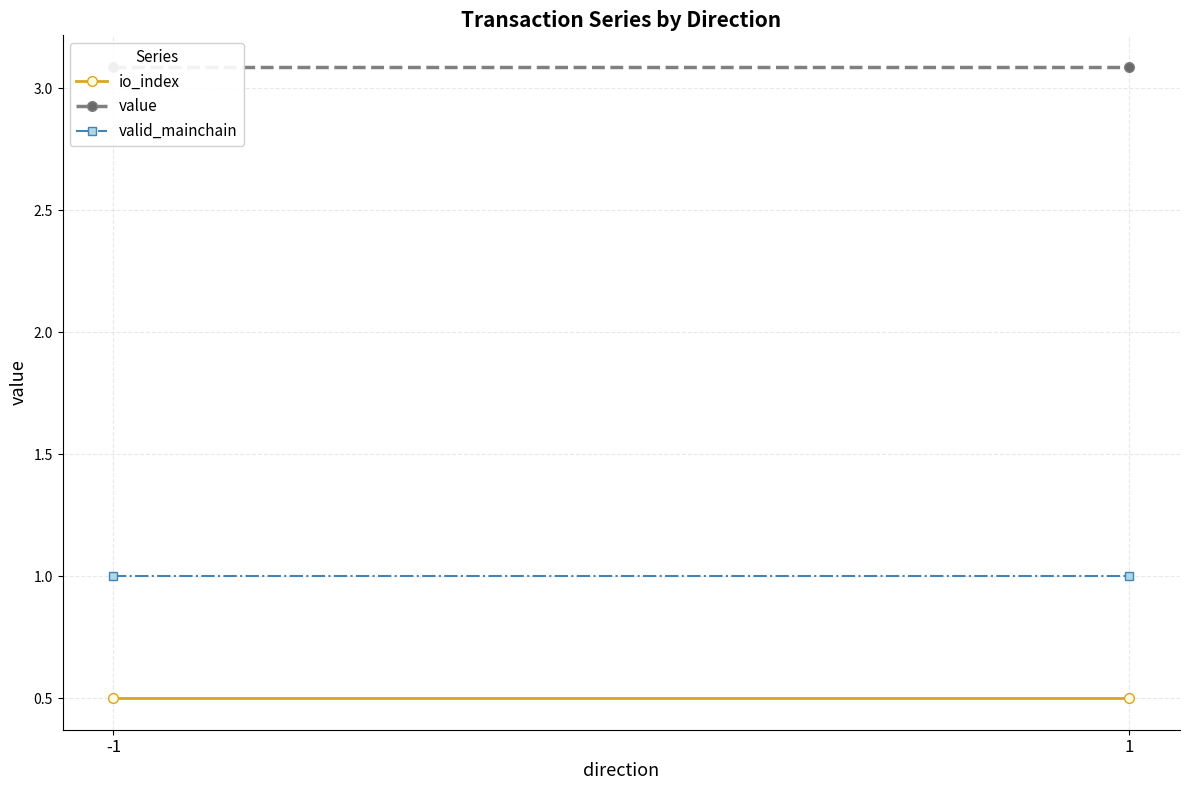

What is the total value across all series at -1?

4.6